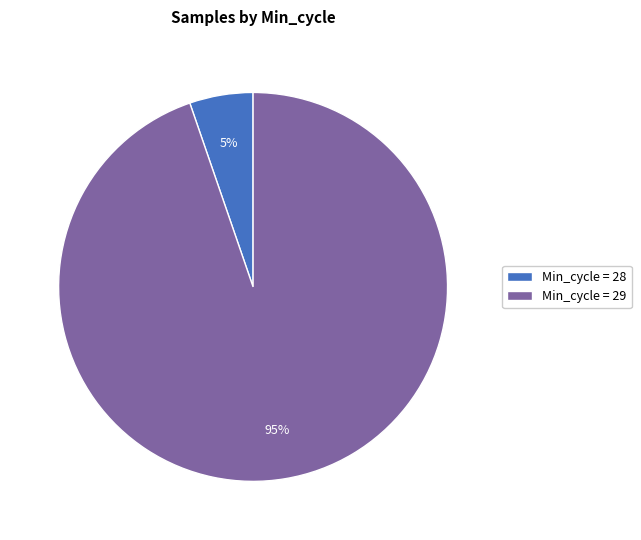

Which category has the biggest portion of the pie?

Min_cycle = 29